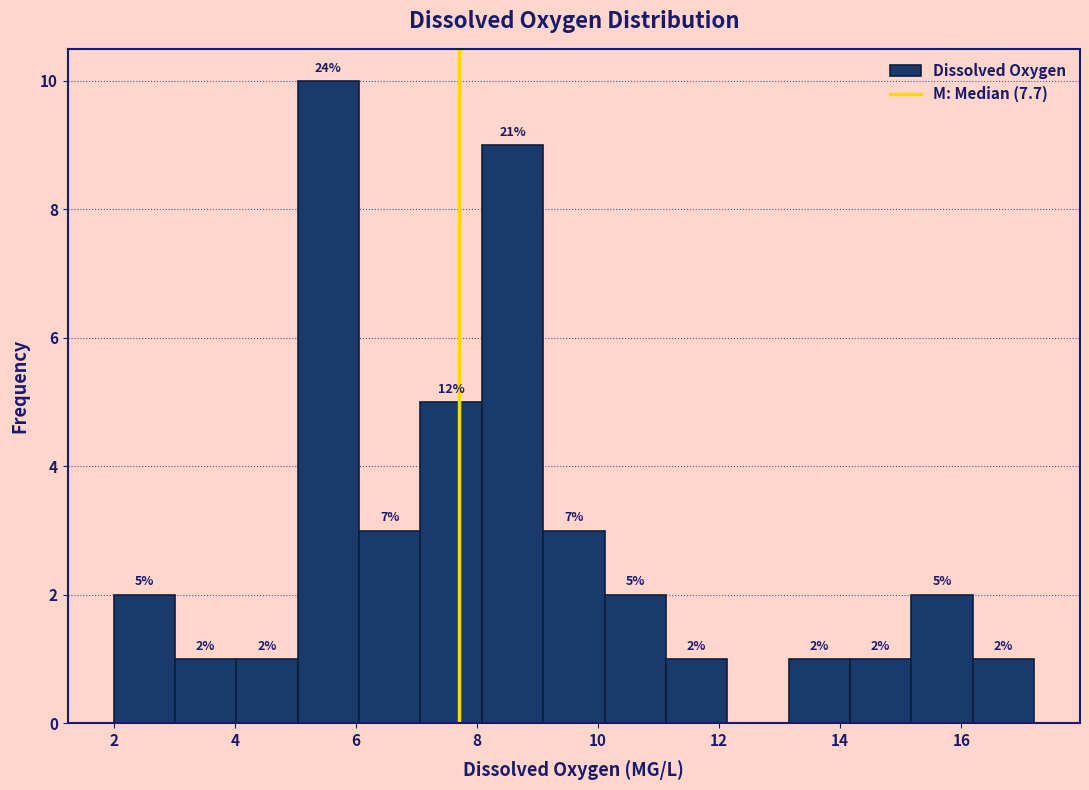

Over which range of the x-axis is the bar tallest?

5.0 to 6.0